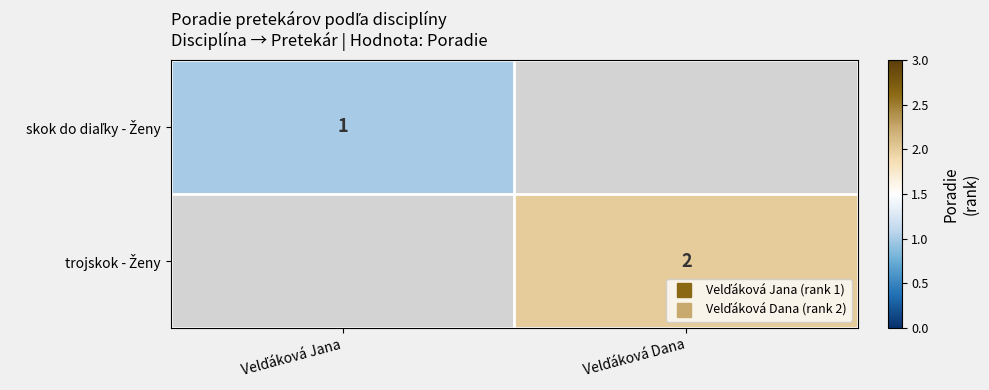

True or false: trojskok - Ženy has a value of 2.7 at Velďáková Dana.

False